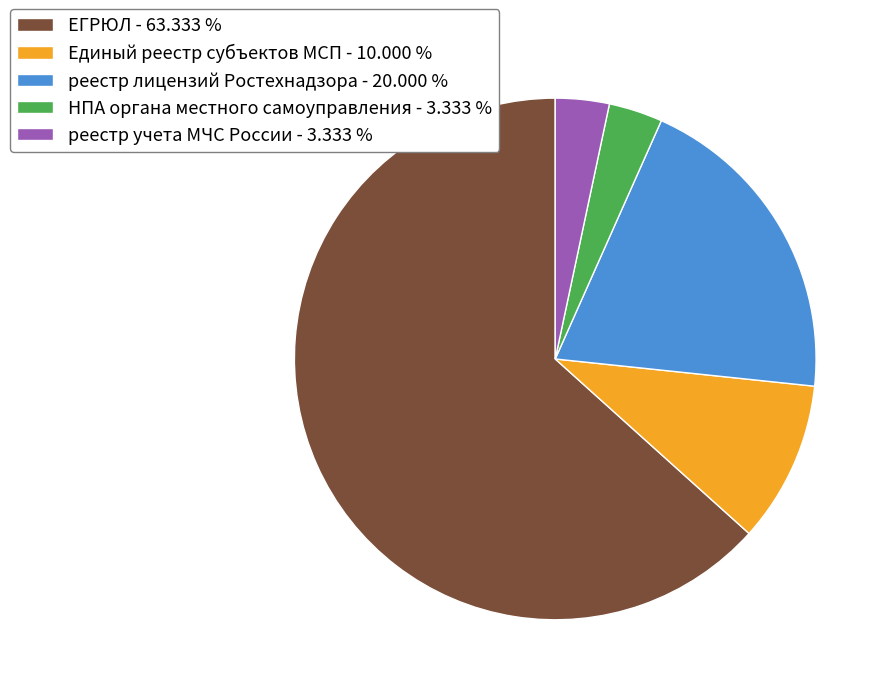

Is реестр учета МЧС России - 3.333 % the majority of the pie?

No